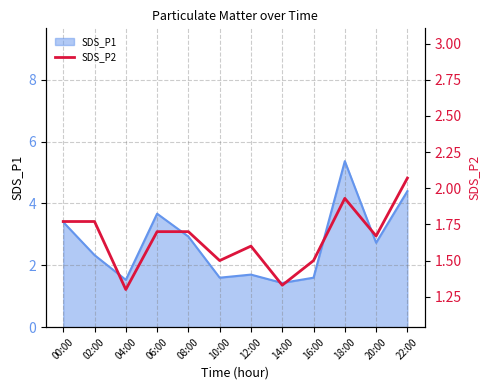

How many points are higher than both their immediate neighbors (excluding endpoints)?

2